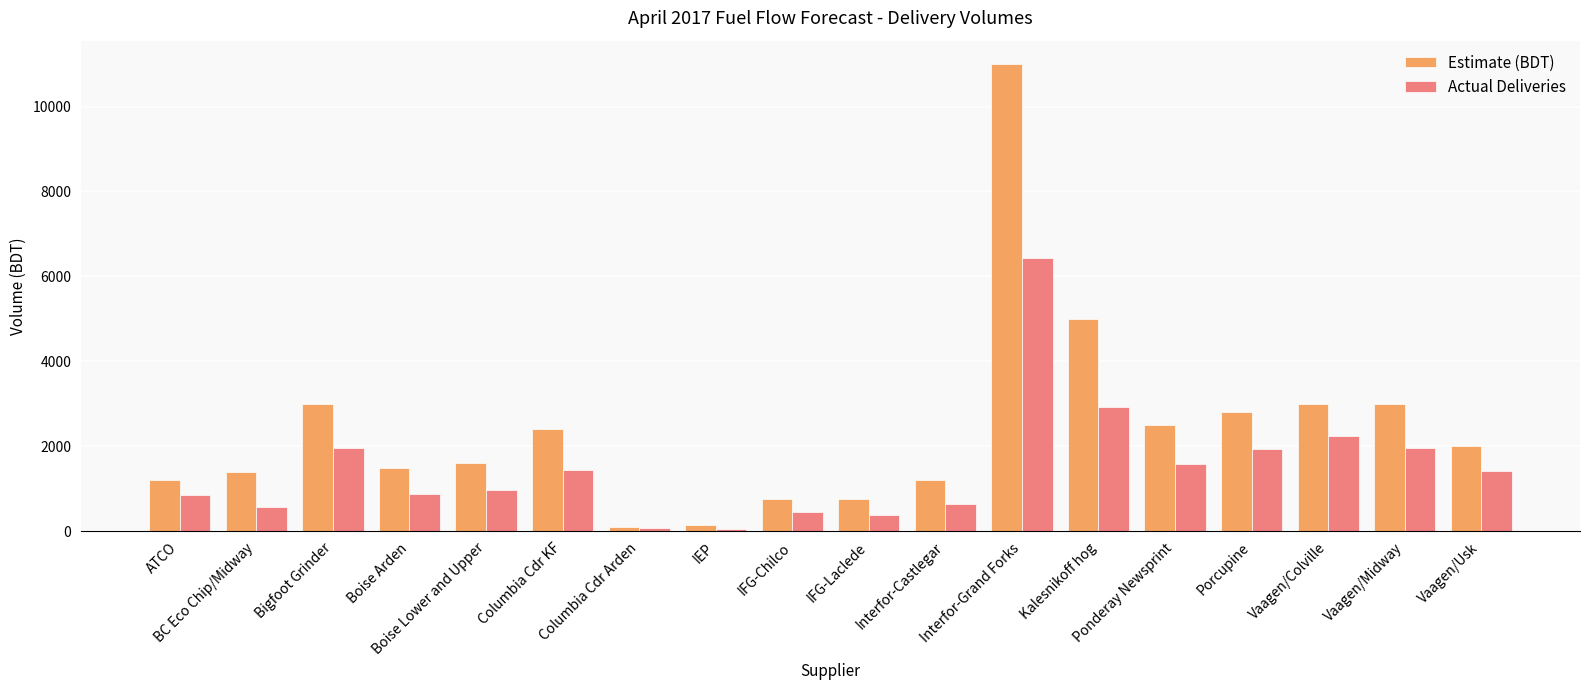

Which series has the widest spread of values?

Estimate (BDT)